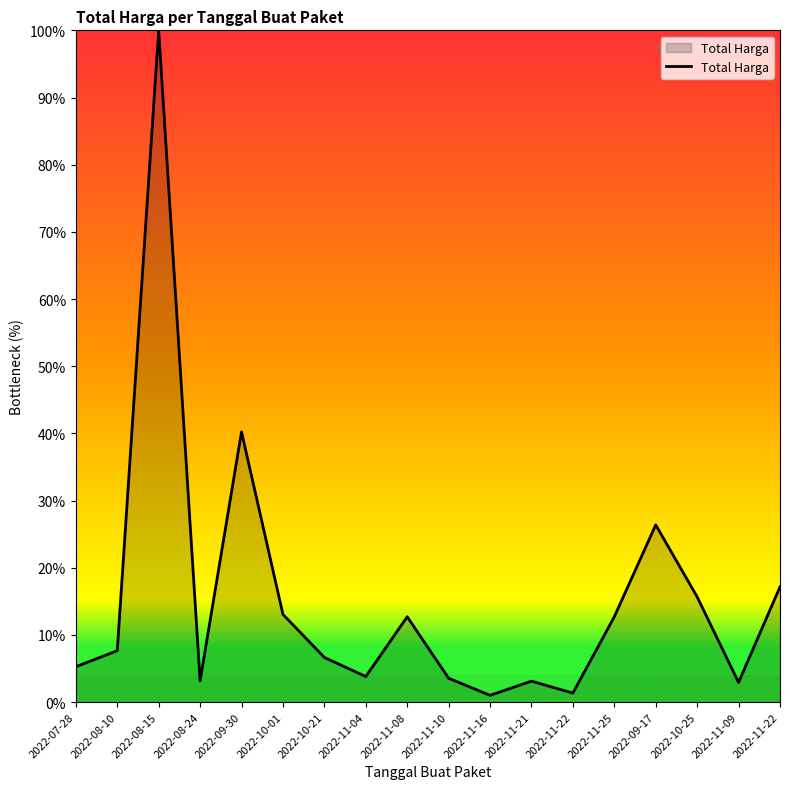

Does the chart have visible grid lines?

No